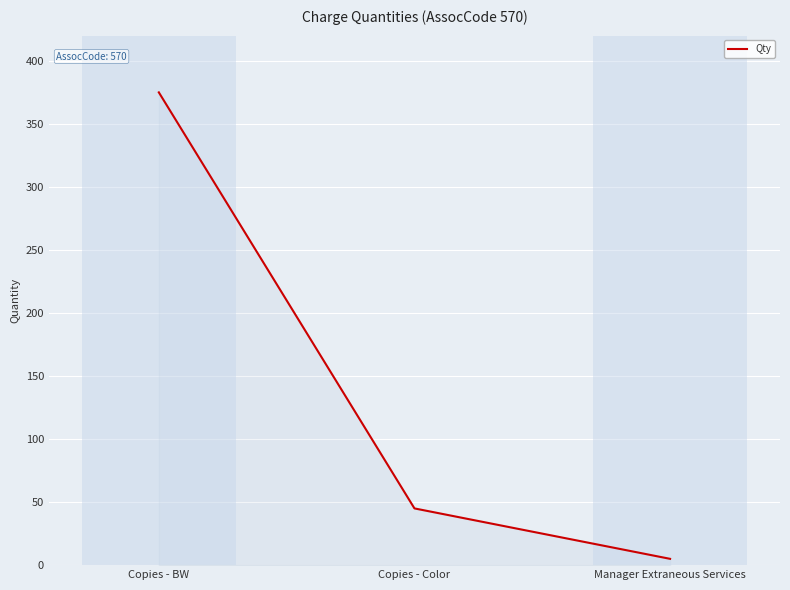

Reading left to right, extract all data points from this chart.

Copies - BW=375	Copies - Color=45	Manager Extraneous Services=5